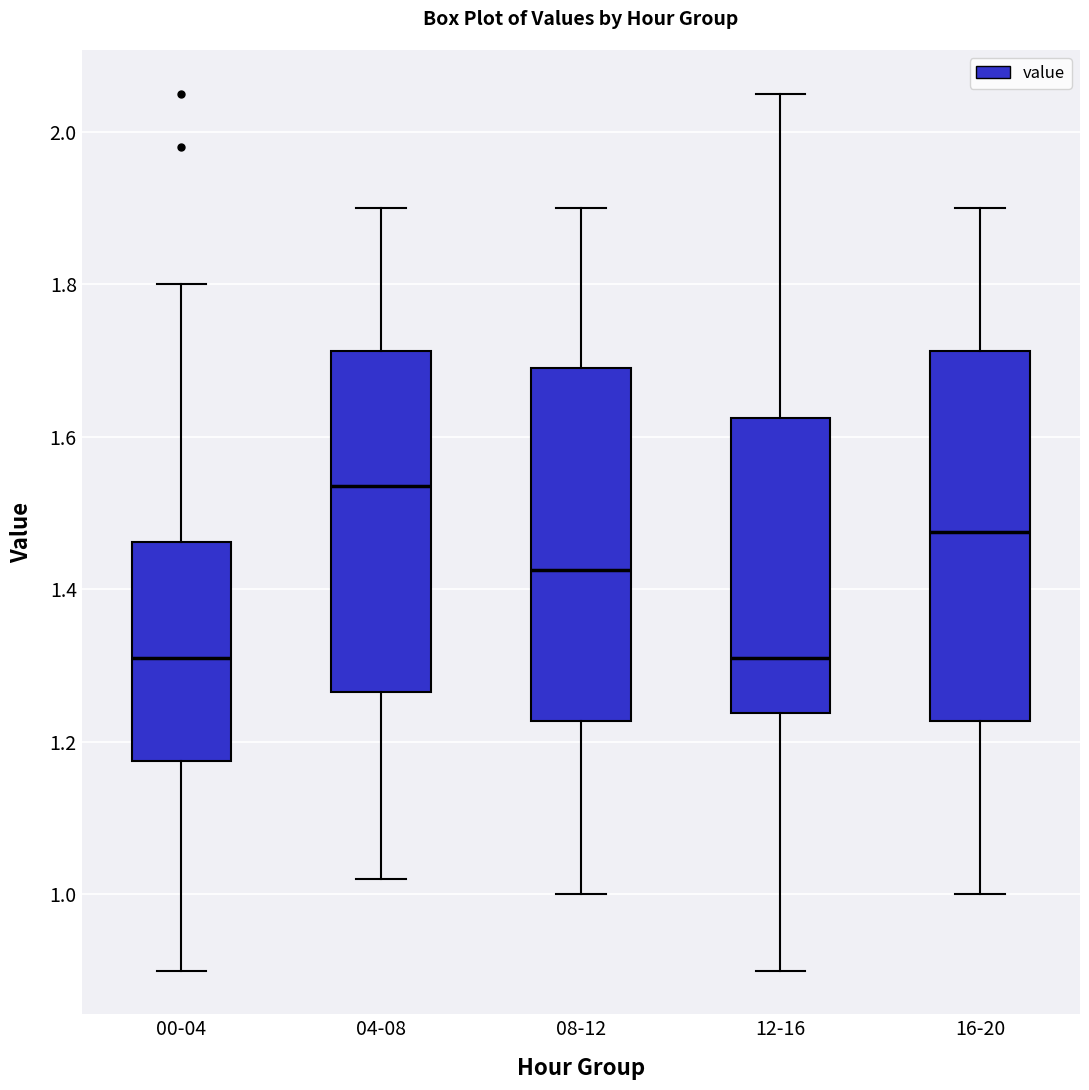

Which box has the highest median line?

04-08